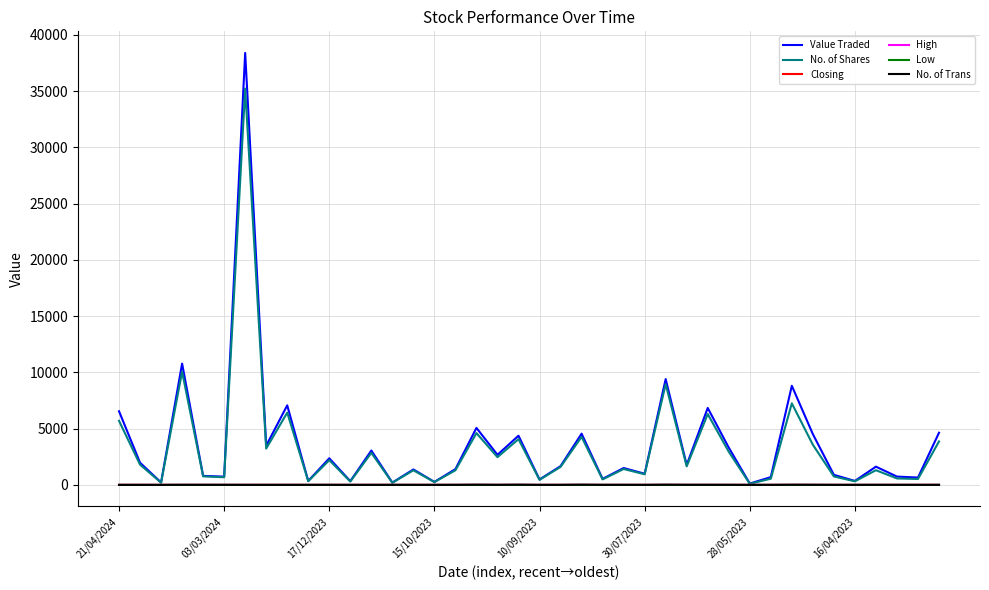

Which series has the largest range (max minus min)?

Value Traded